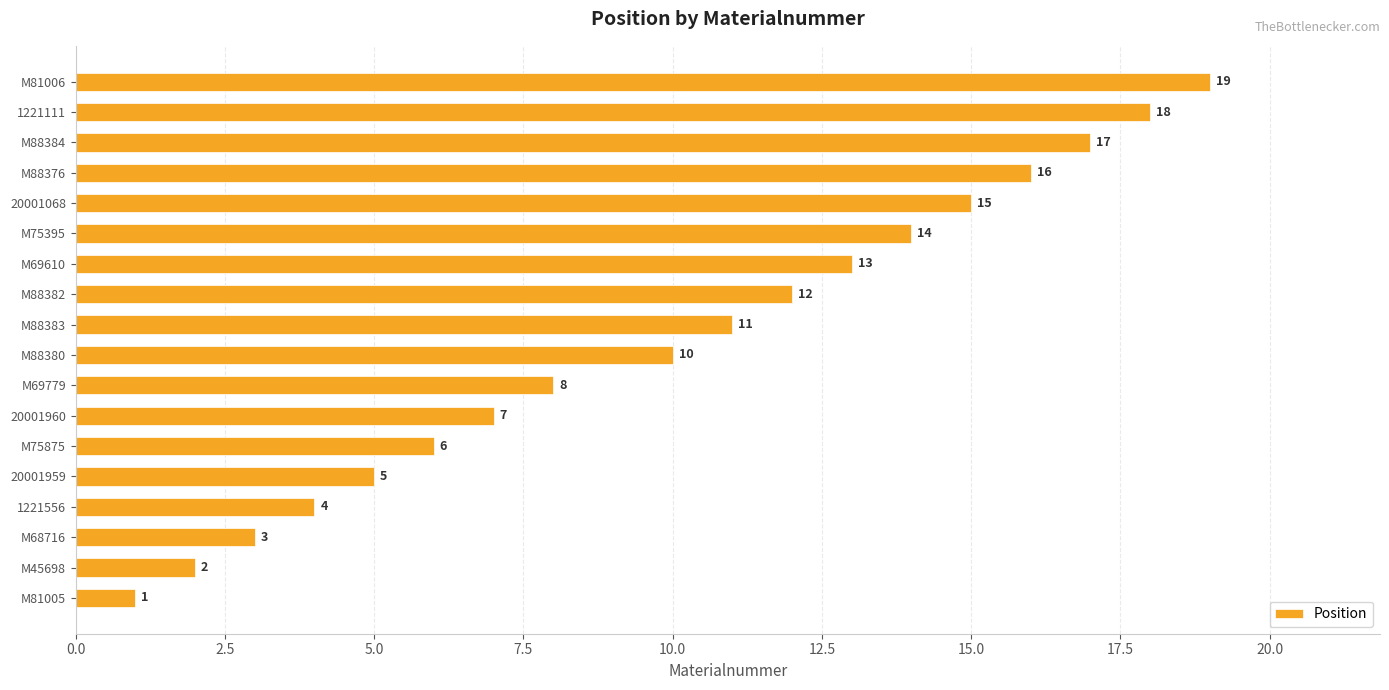

What is the average value?

10